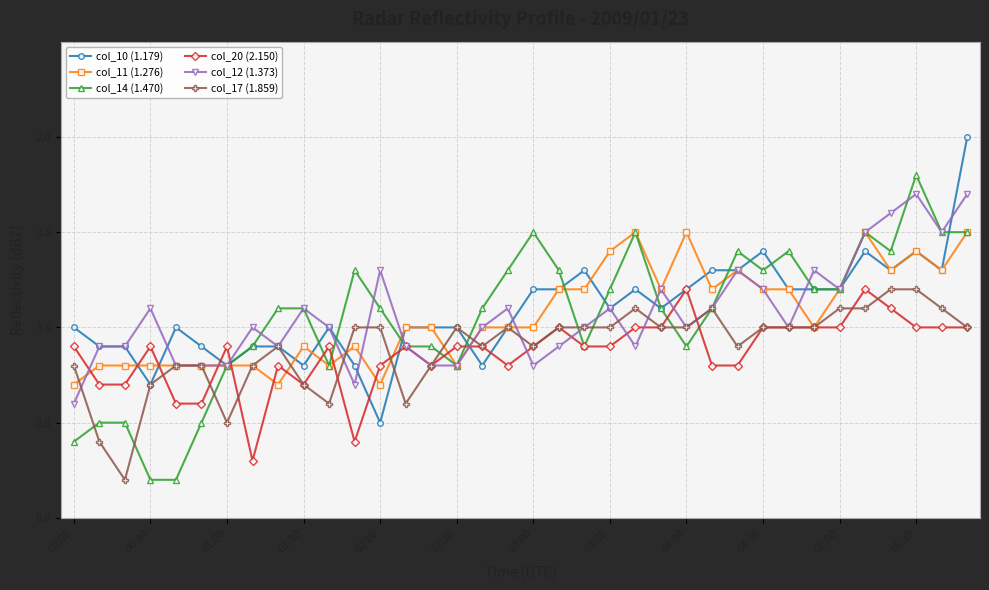

Which series has the largest range (max minus min)?

col_14 (1.470)